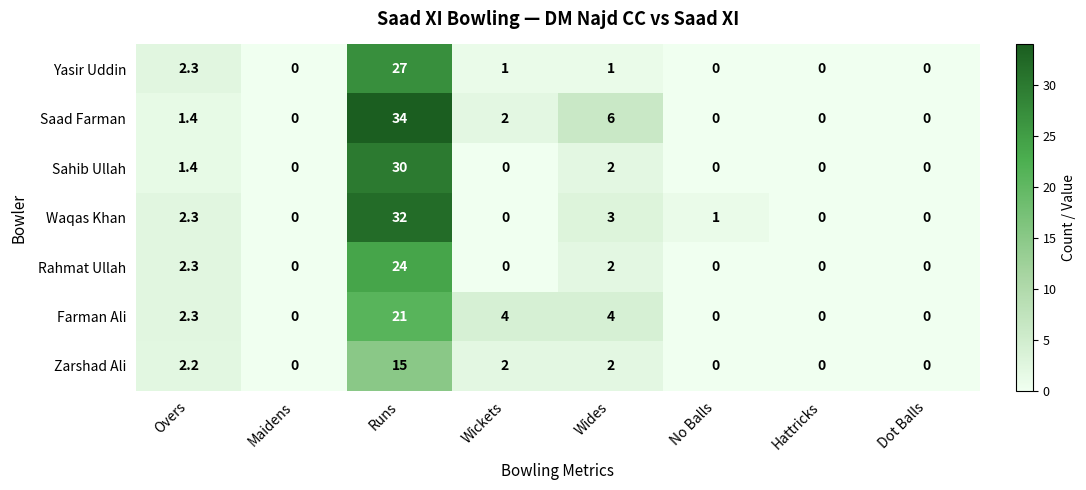

True or false: Waqas Khan has a value of 1.5 at Overs.

False